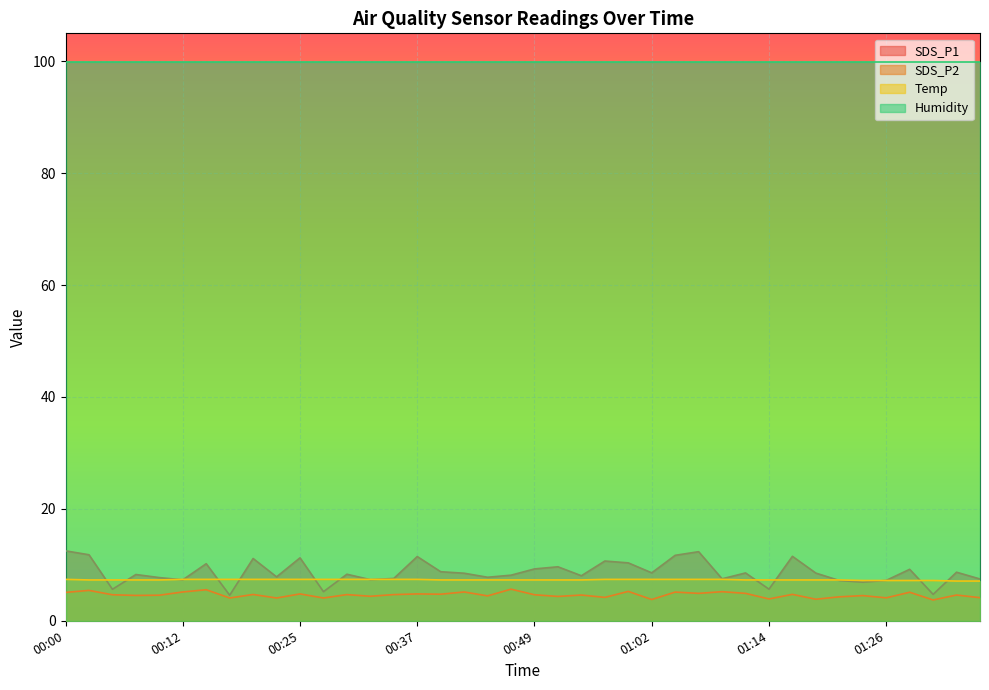

Is the value of Temp at 01:04 greater than the value of SDS_P1 at 00:03?

No